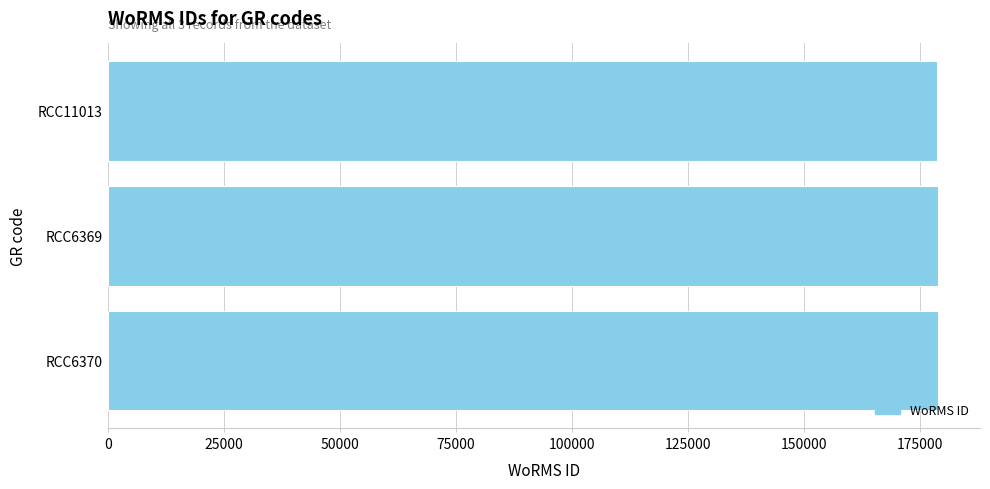

True or false: the data shows 308787 at RCC11013.

False